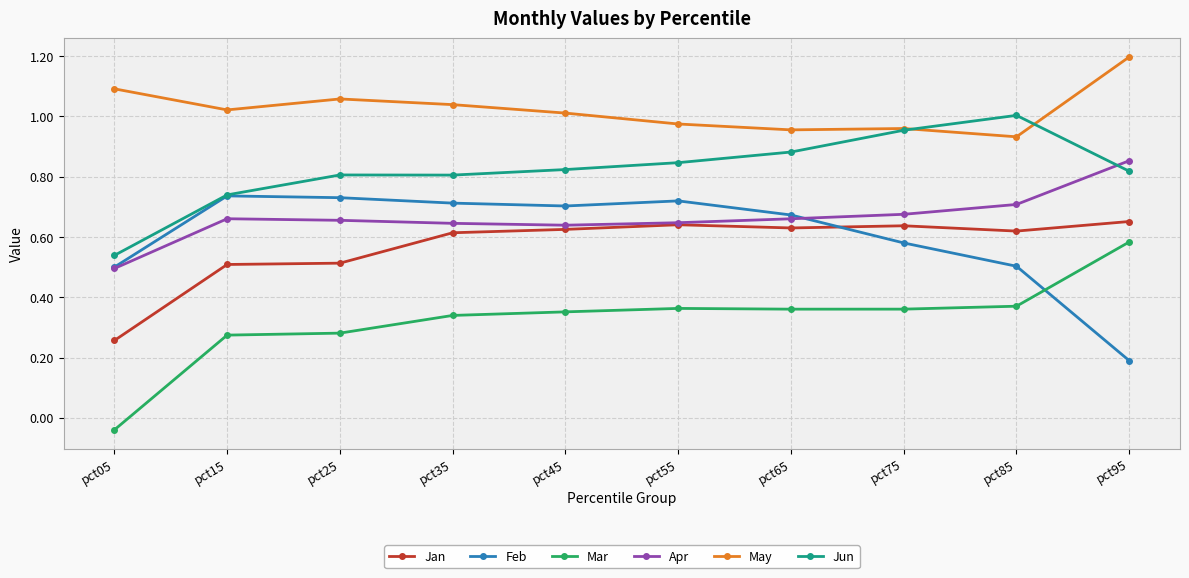

What are all the series names shown in the legend?

Jan, Feb, Mar, Apr, May, Jun